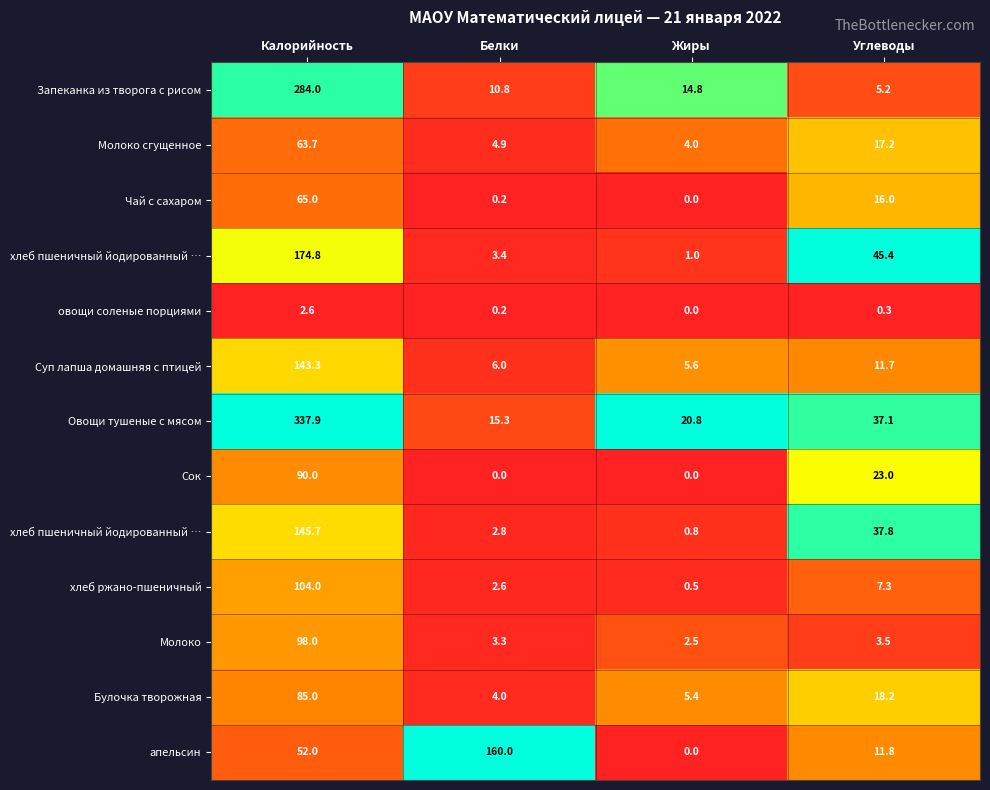

Between Жиры and Калорийность, which is larger?

Калорийность